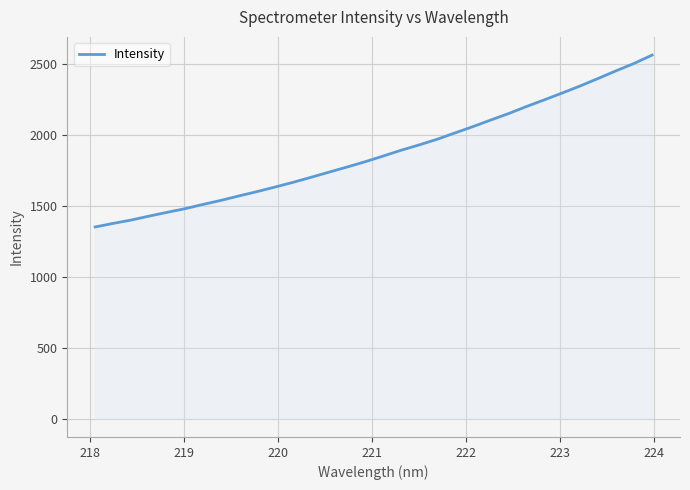

What is the difference between the maximum and minimum values?

1211.6